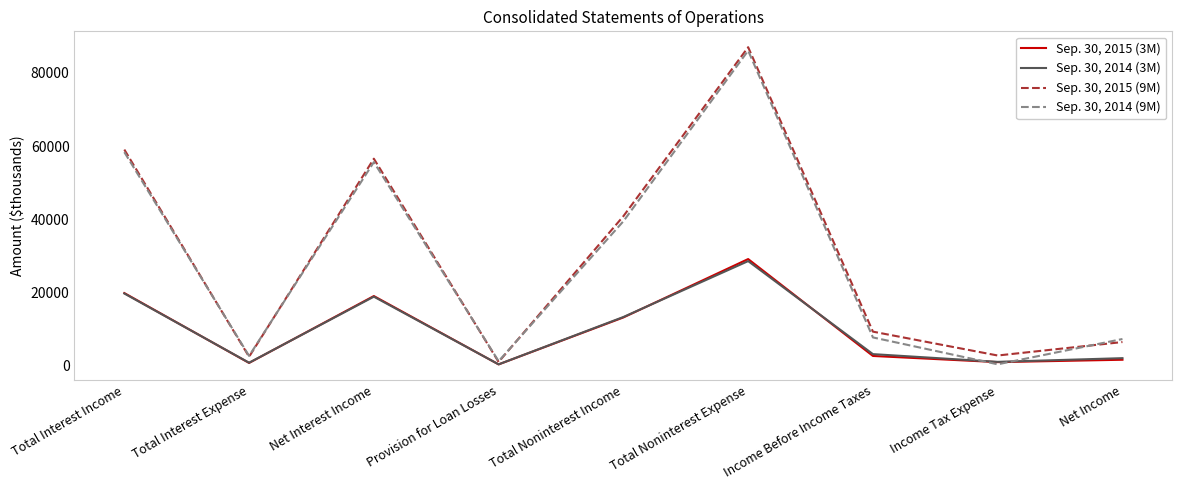

How many lines are shown in the chart?

4